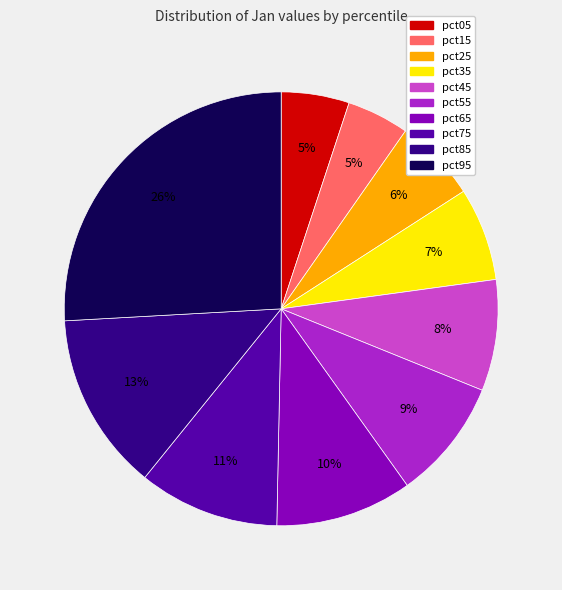

True or false: pct15 accounts for 16% of the total.

False